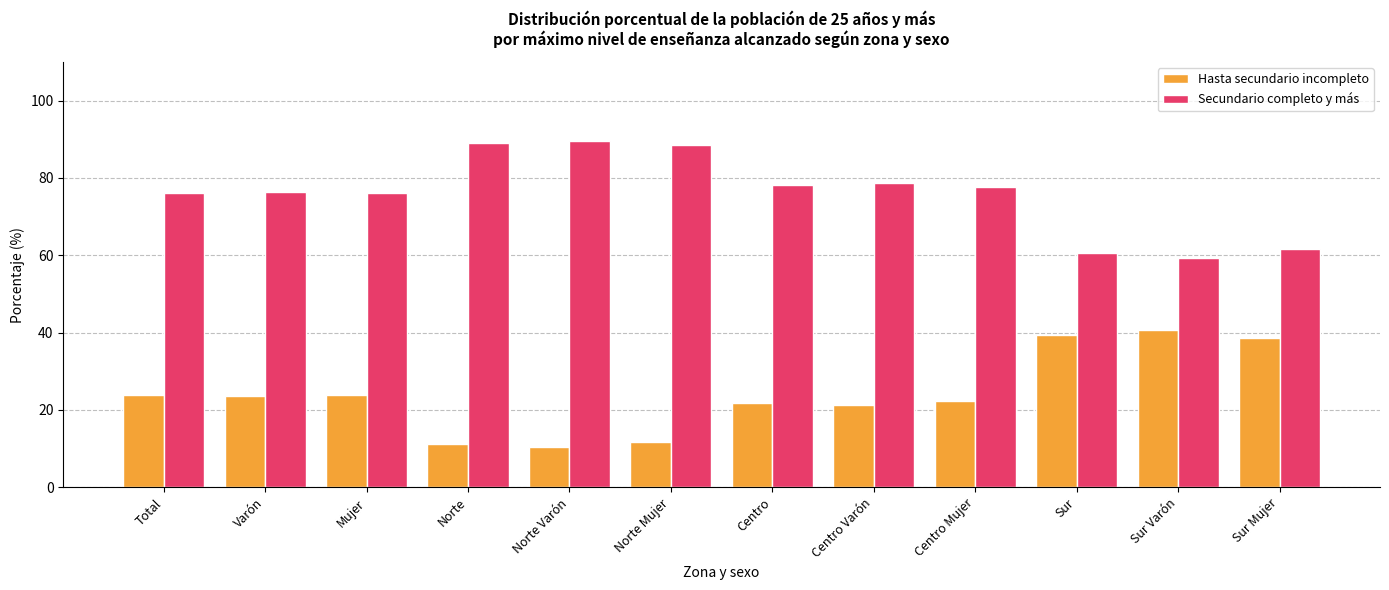

What position from the left is Norte?

4